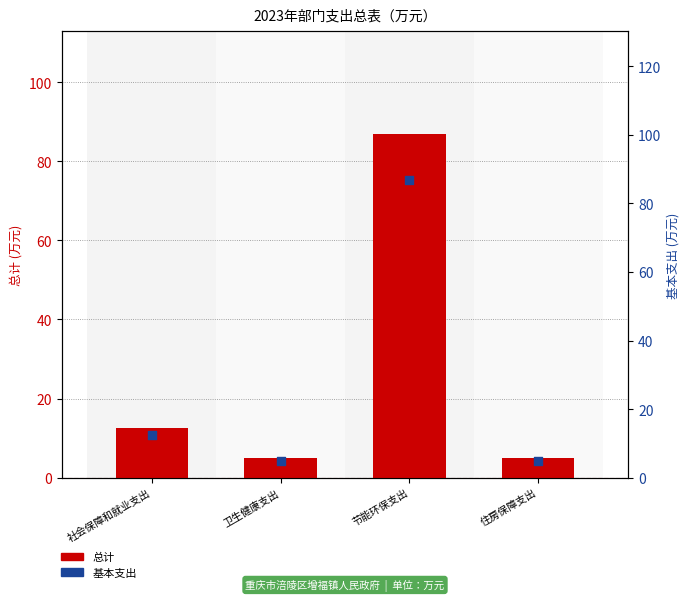

At which category is the sum across all series the highest?

节能环保支出